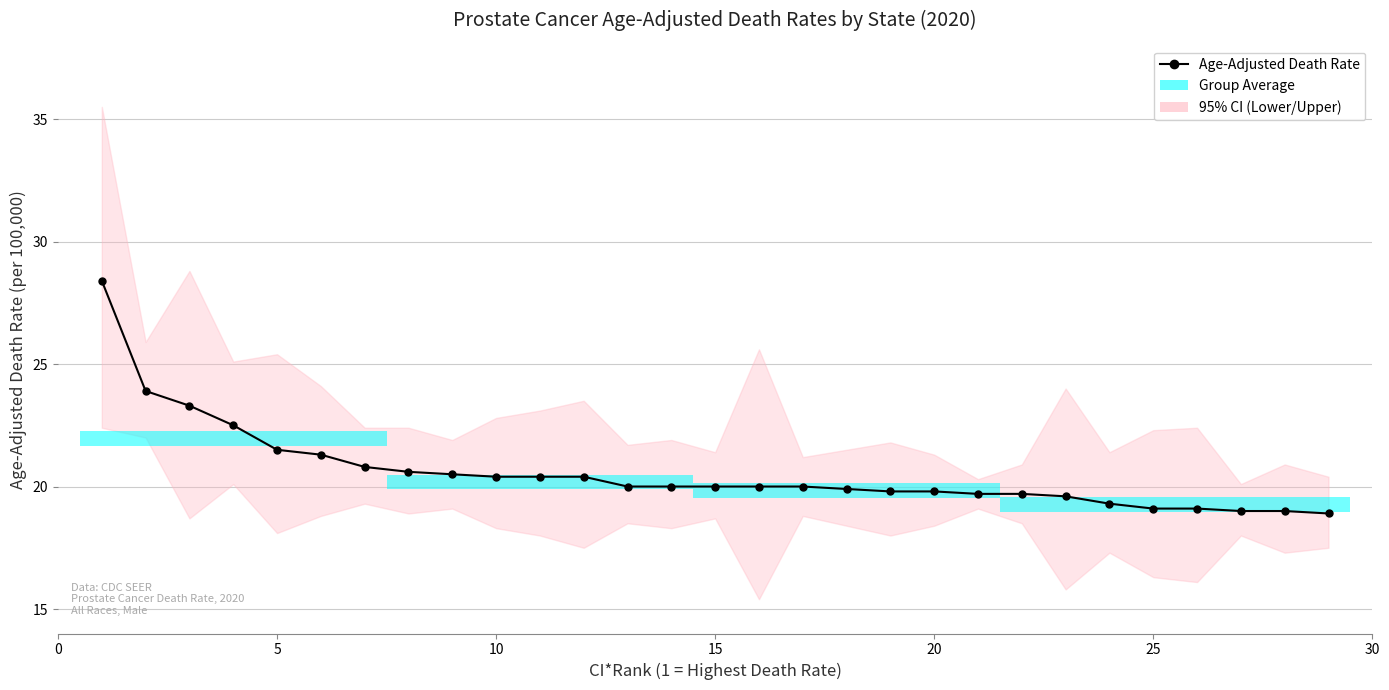

Reading left to right, list all the values displayed in this chart.

28.4	23.9	23.3	22.5	21.5	21.3	20.8	20.6	20.5	20.4	20.4	20.4	20.0	20.0	20.0	20.0	20.0	19.9	19.8	19.8	19.7	19.7	19.6	19.3	19.1	19.1	19.0	19.0	18.9